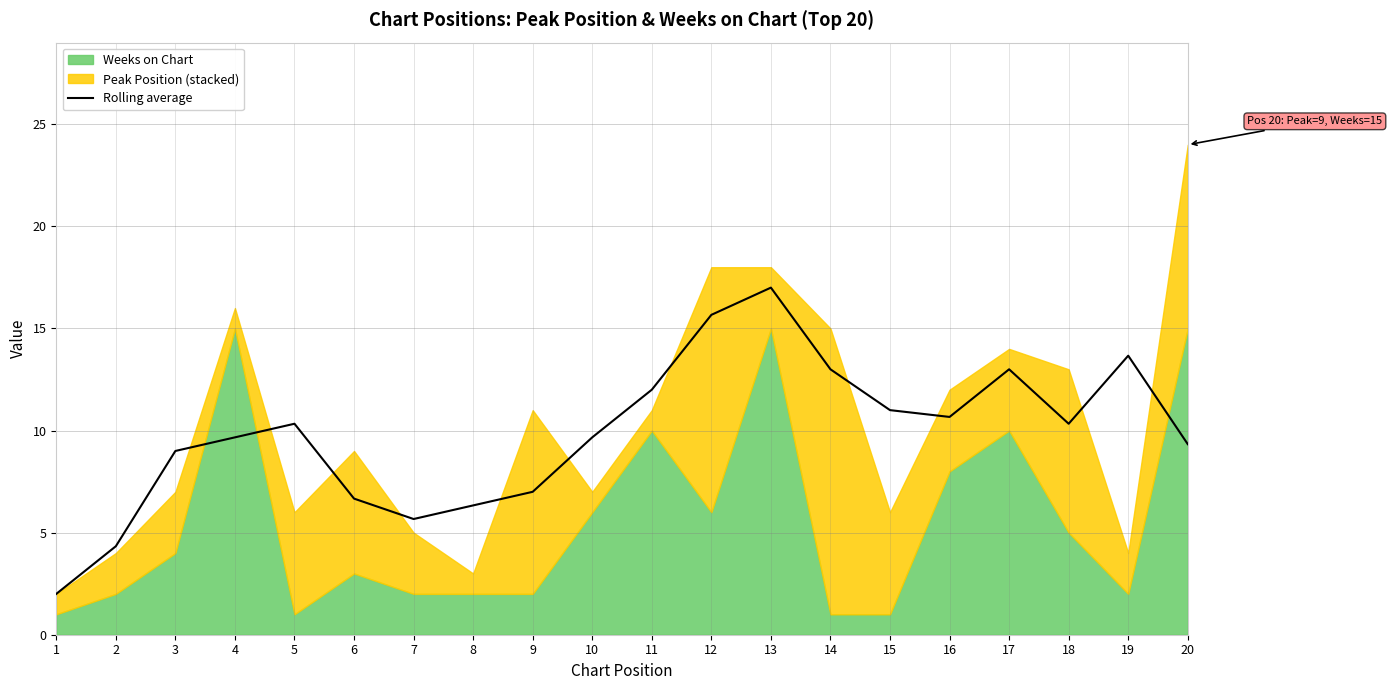

Count the number of values greater than 10.

10